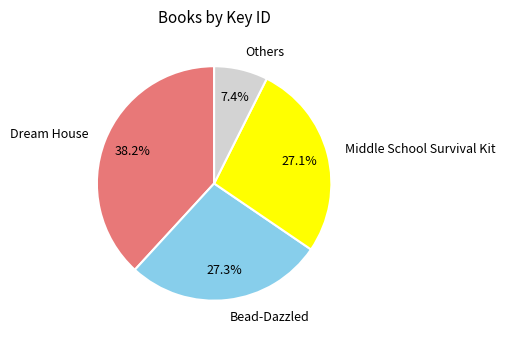

To the nearest percent, what is the difference between the largest and smallest slice percentages?

31%